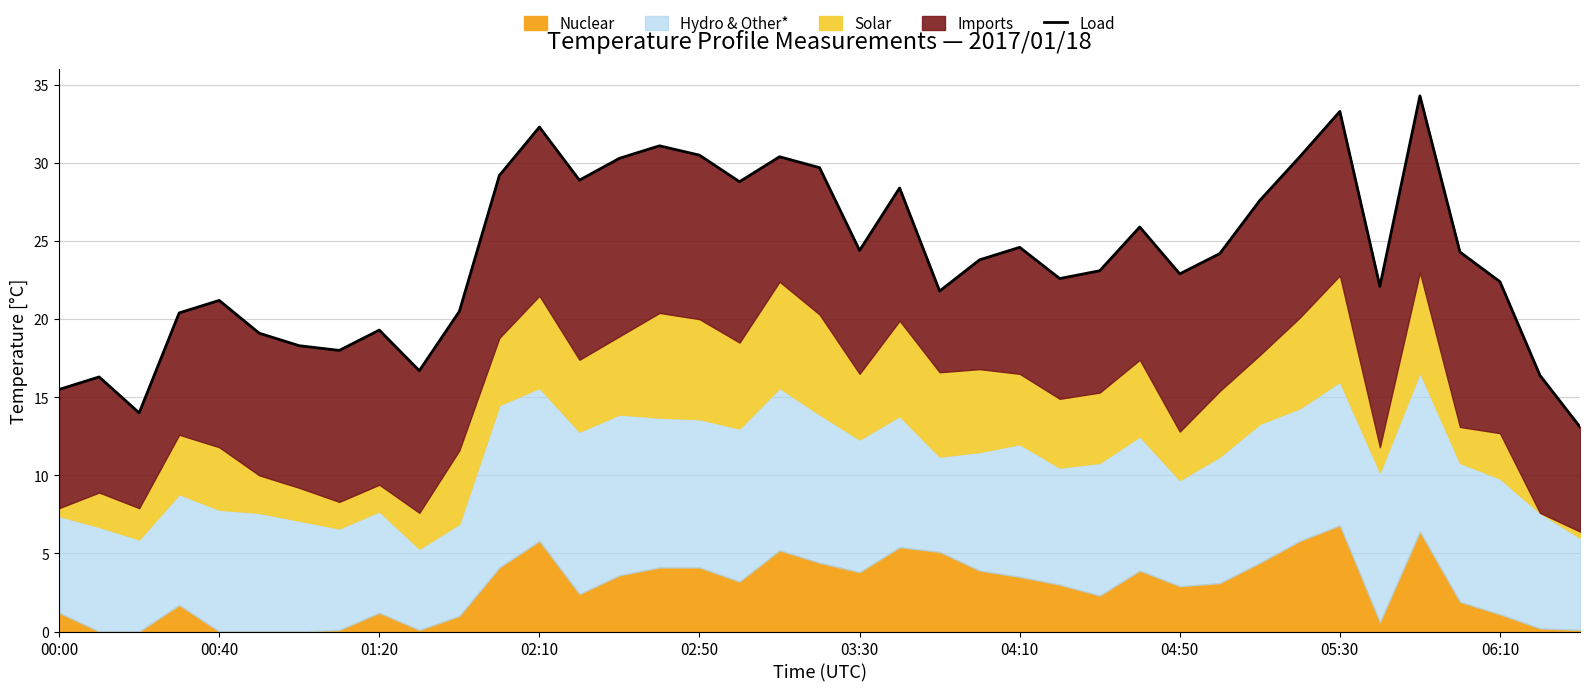

The chart shows a value of 7.8 at 18. True or false?

False